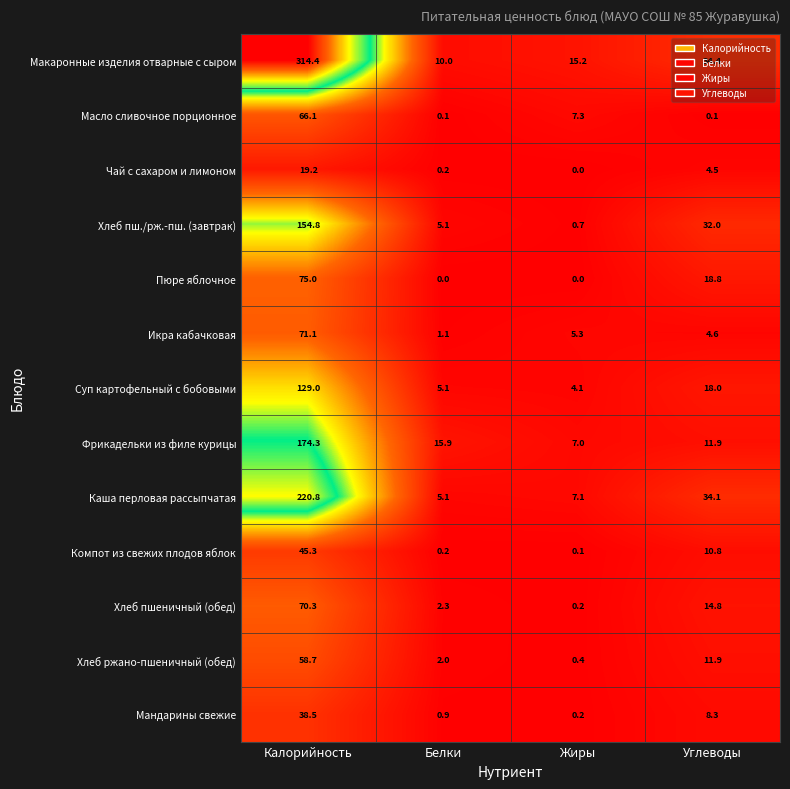

What is the greatest value displayed?

314.4